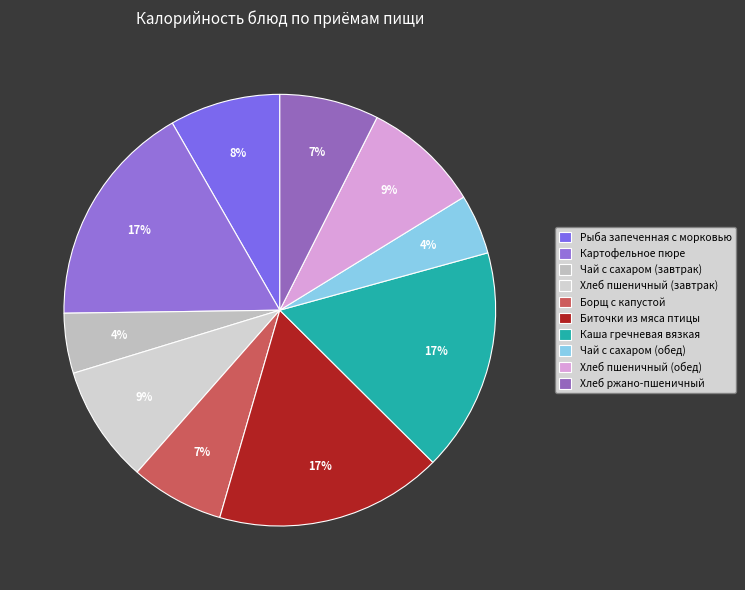

Count the number of slices in the pie.

10